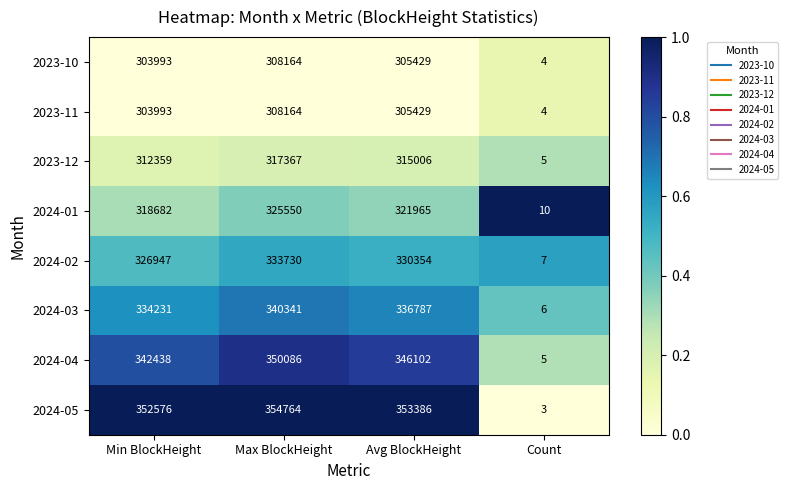

At which label does 2024-02 first exceed 330354?

Max BlockHeight